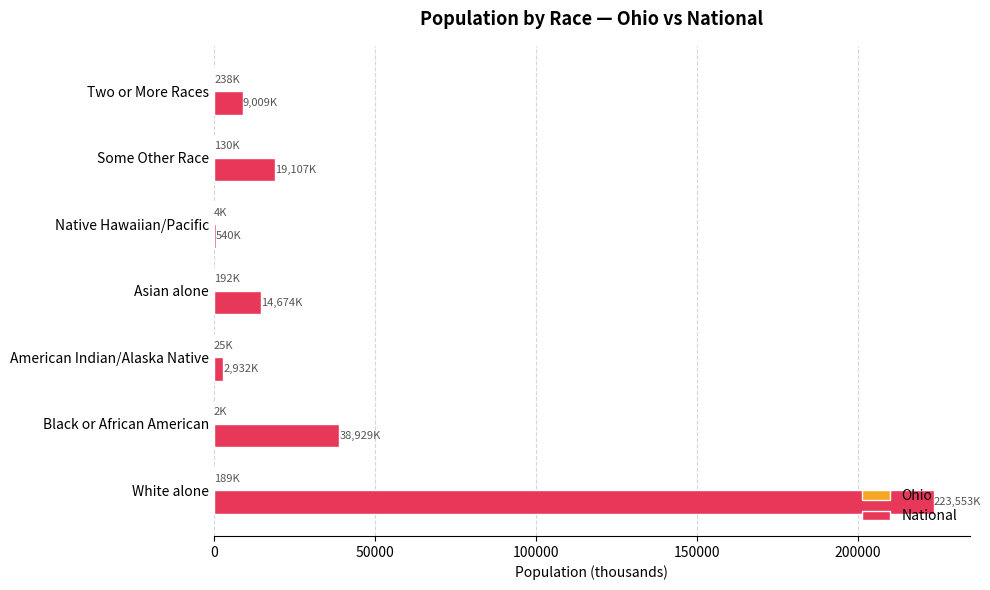

What is the maximum value for National?

223553.3